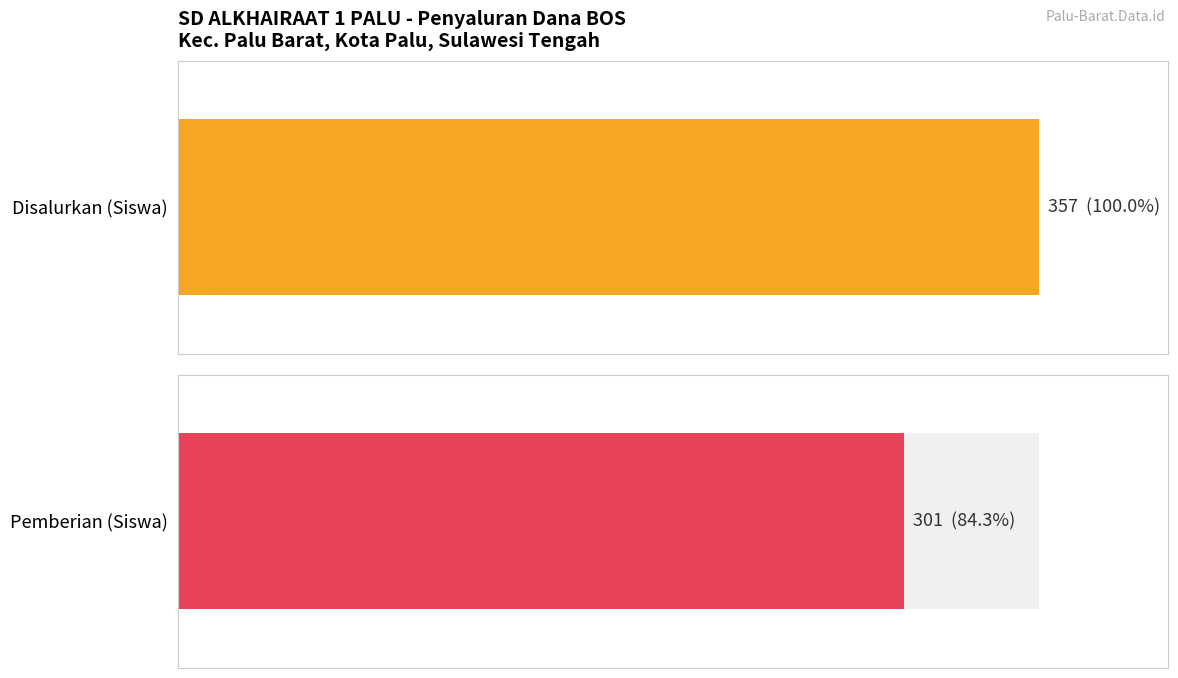

What is the greatest value displayed?

357